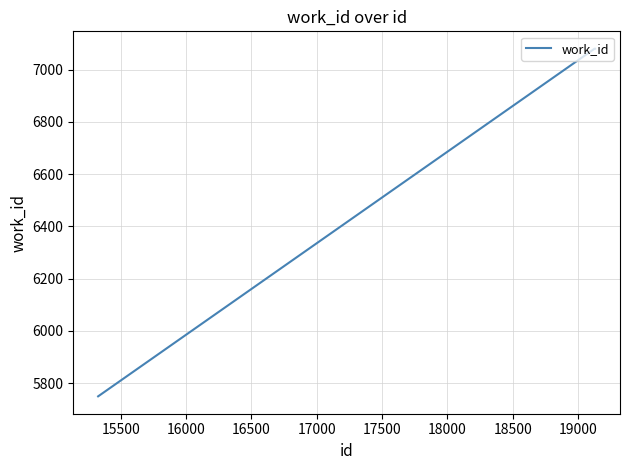

What is the greatest value displayed?

7080